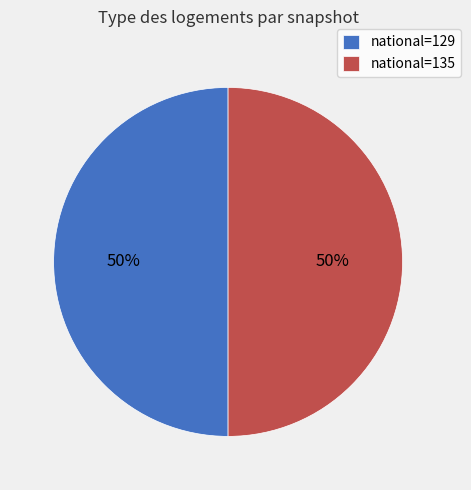

What percentage is the national=135 slice, to the nearest percent?

50%